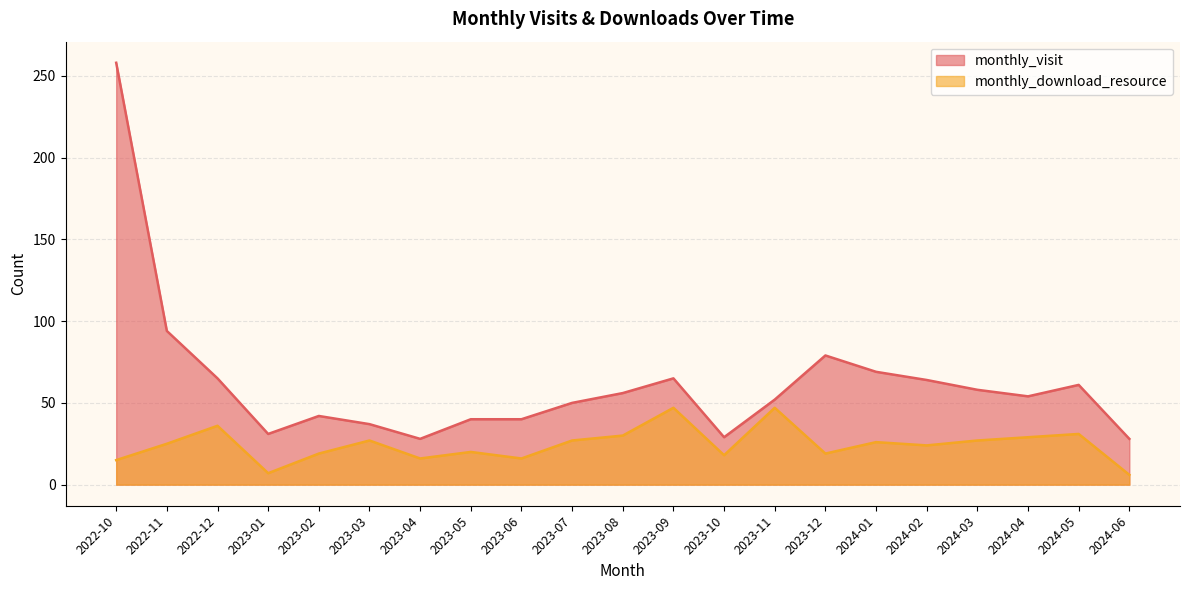

What is the highest value of the monthly_download_resource series?

47